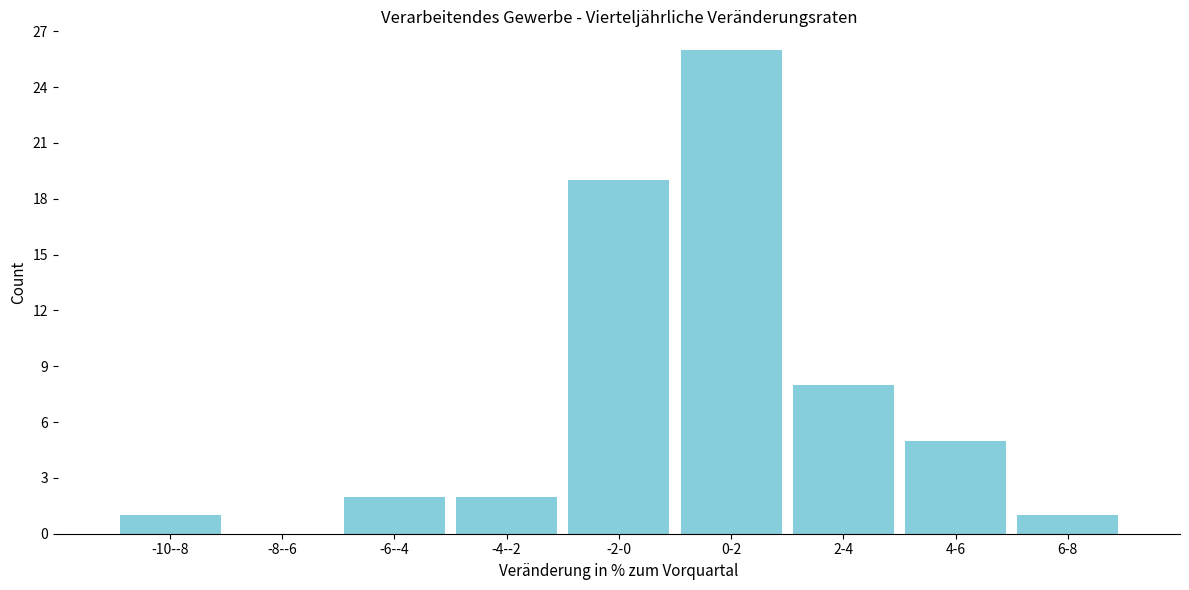

Reading right to left, what are all the values shown in this chart?

6-8=1	4-6=5	2-4=8	0-2=26	-2-0=19	-4--2=2	-6--4=2	-8--6=0	-10--8=1